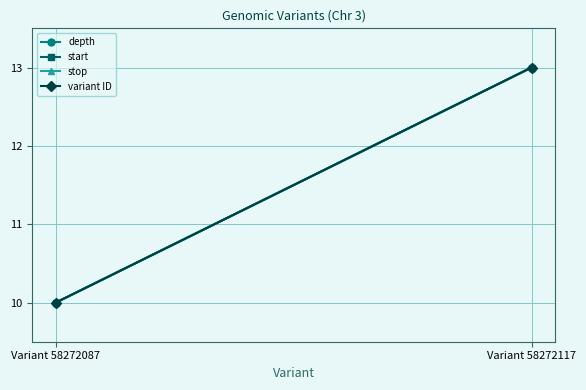

Count the depth values in the range 10 to 13.

2